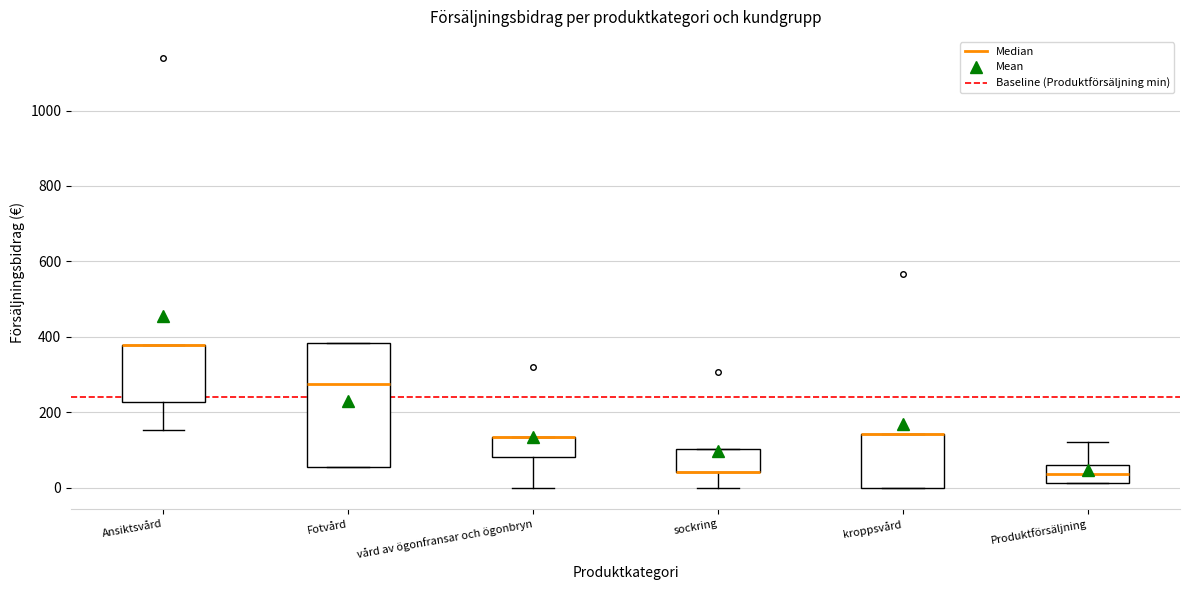

Reading left to right, transcribe this box plot: for each box, give where its median line is, the range the box spans, and where its two whiskers end, as read against the y-axis. The values are not printed on the chart, so give them approximately, as read against the axis.

Ansiktsvård: median 380 (drawn on the box's upper edge), box 220 to 380, whiskers 160 to 380
Fotvård: median 280, box 60 to 380, whiskers 60 to 380
vård av ögonfransar och ögonbryn: median 140 (drawn on the box's upper edge), box 80 to 140, whiskers 0 to 140
sockring: median 40 (drawn on the box's lower edge), box 40 to 100, whiskers 0 to 100
kroppsvård: median 140 (drawn on the box's upper edge), box 0 to 140, whiskers 0 to 140
Produktförsäljning: median 40, box 20 to 60, whiskers 20 to 120